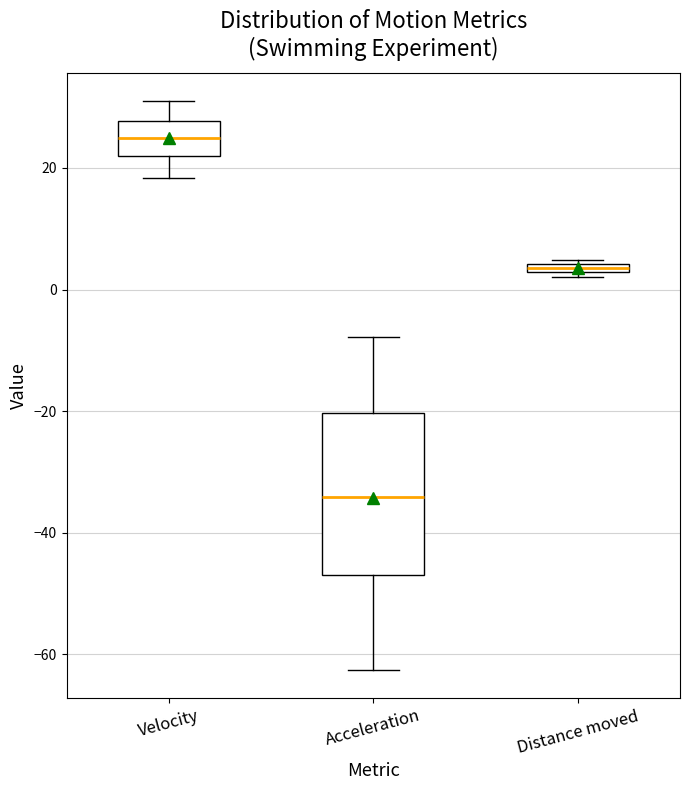

Which box's median line is the highest?

Velocity